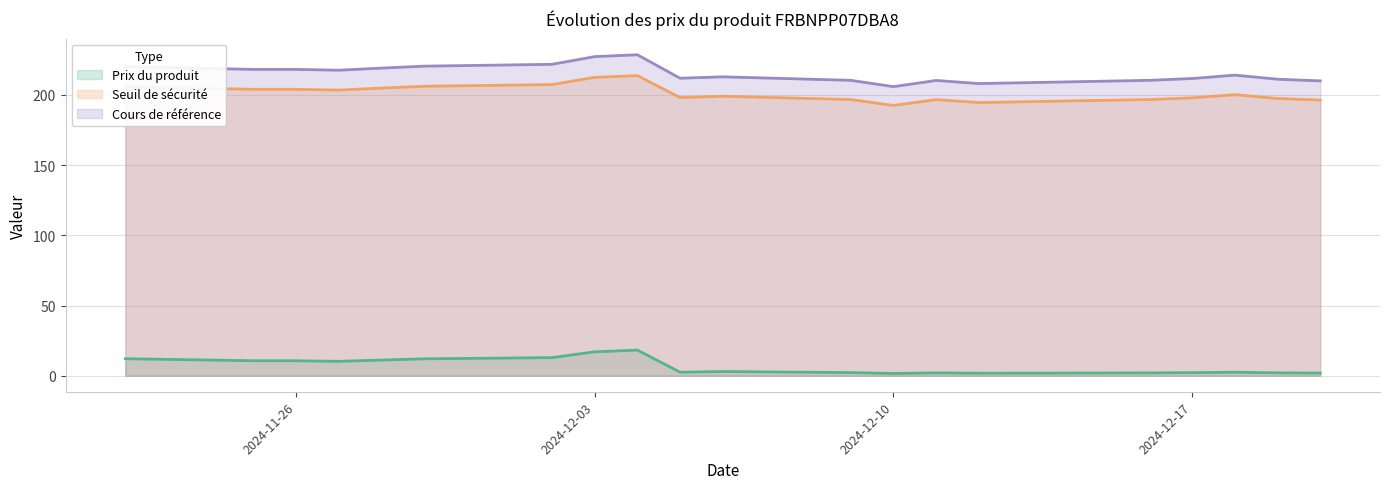

True or false: Cours de référence and Seuil de sécurité intersect in this chart.

False